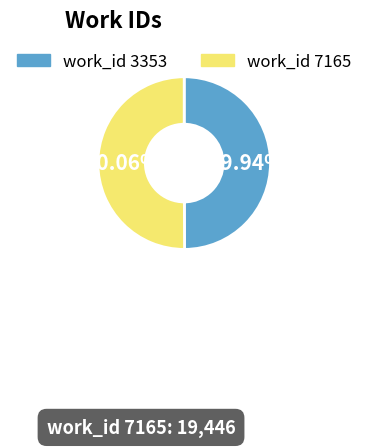

Does any single category account for the majority?

Yes